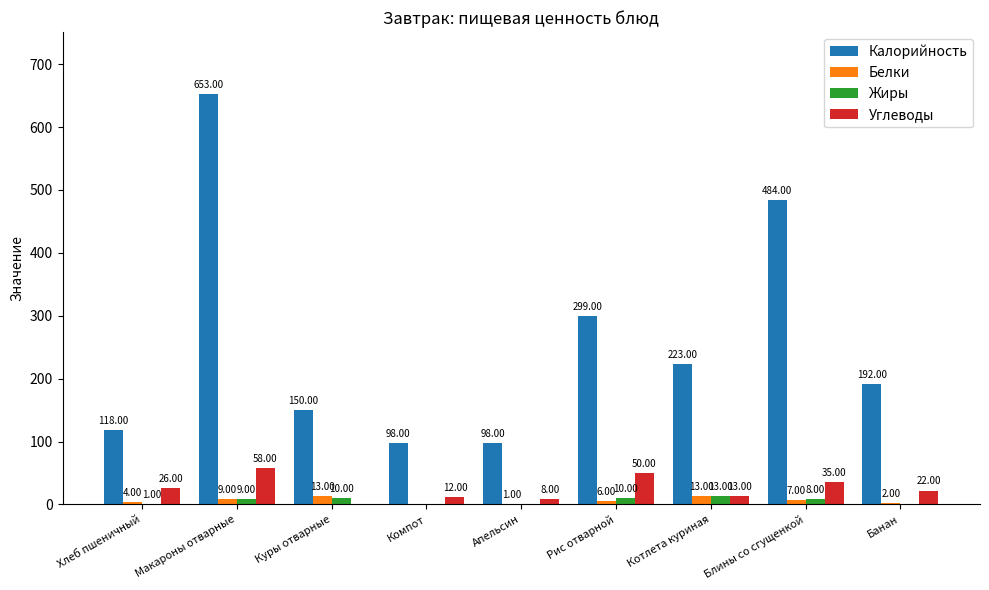

Does the chart contain stacked bars?

No